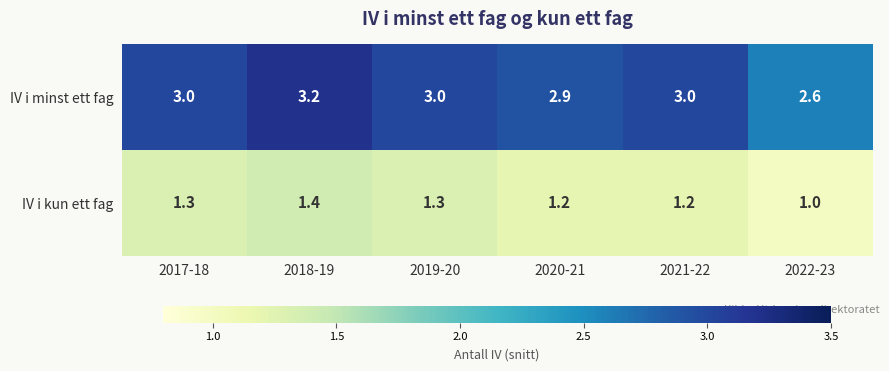

The value of IV i minst ett fag at 2017-18 is 1.3. True or false?

False